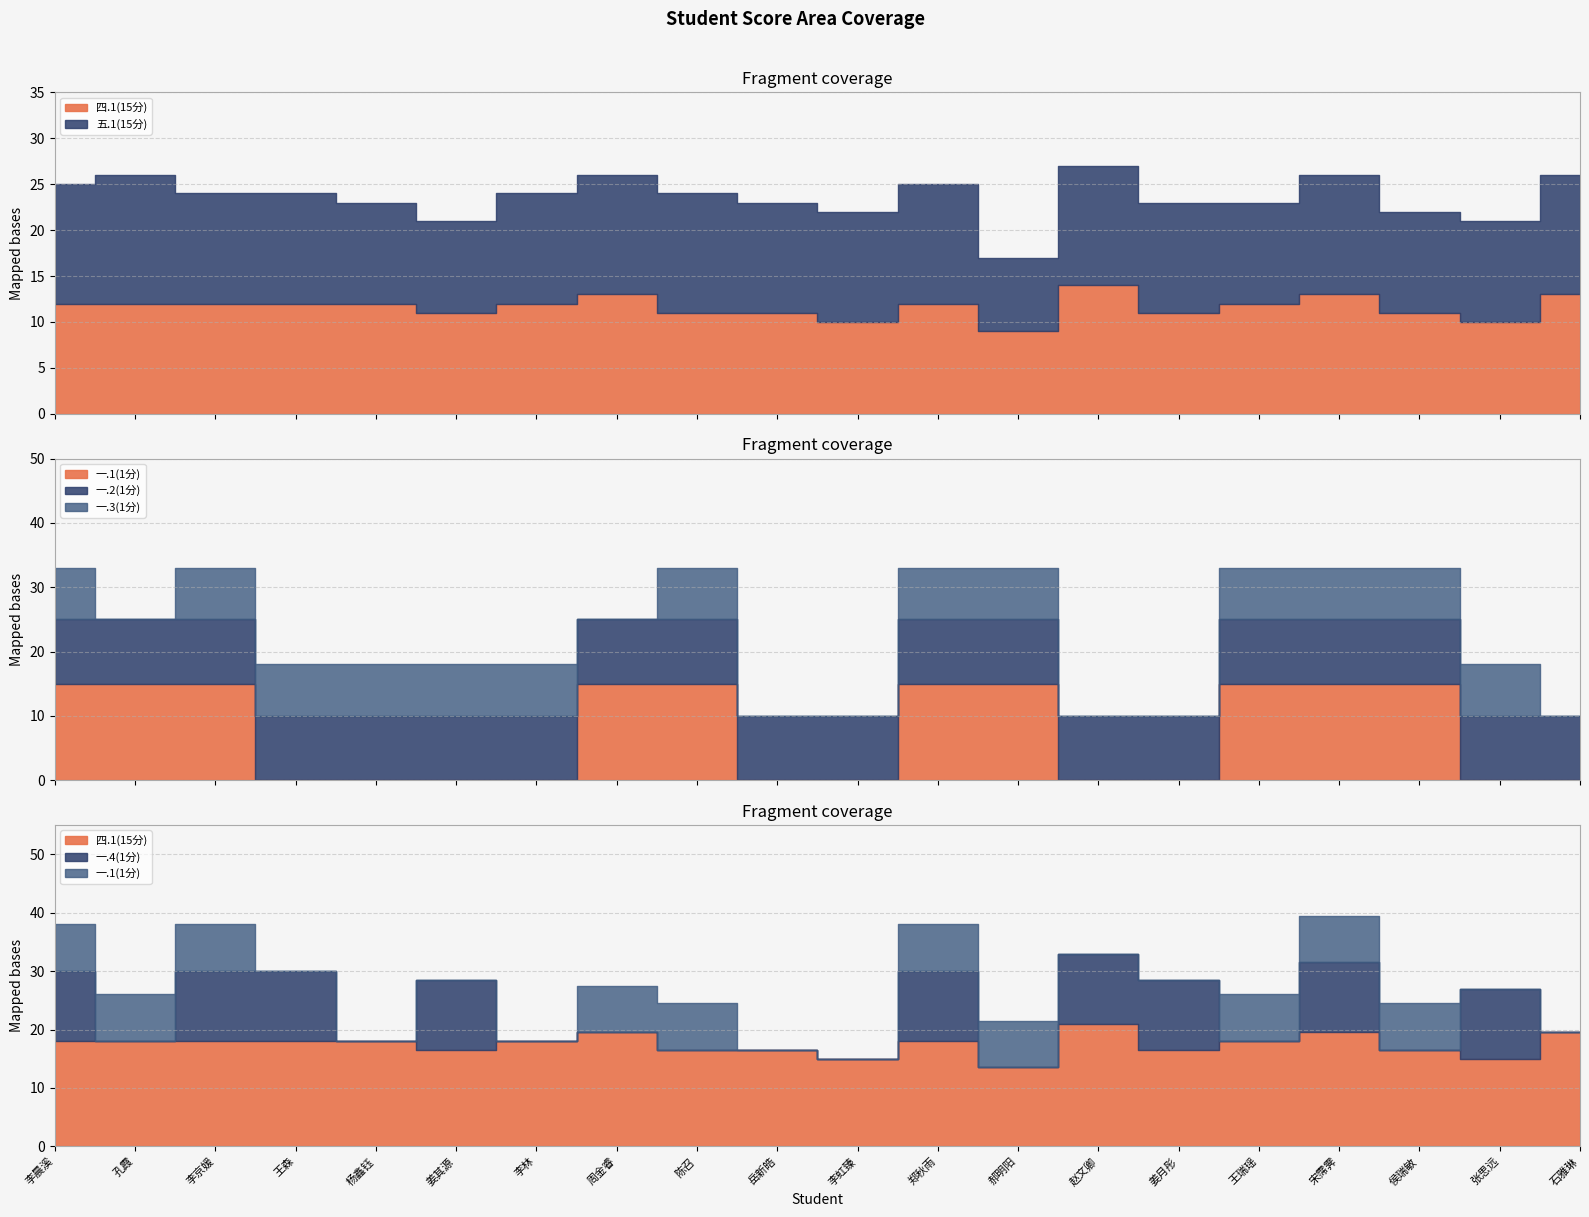

At which category is the sum across all series the highest?

宋霈霁